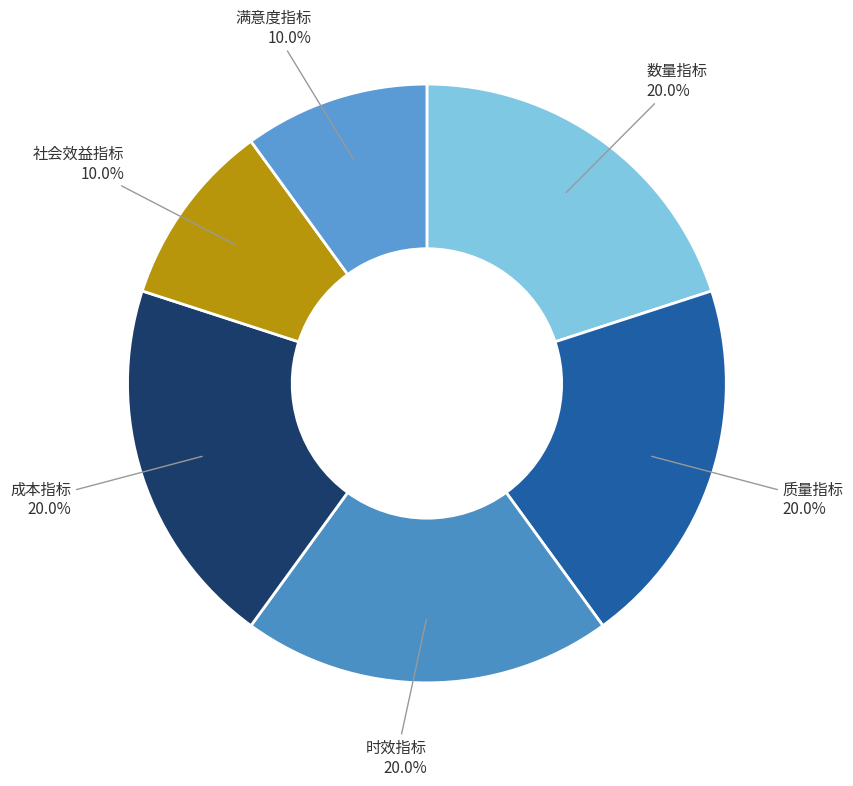

What percentage is NOT represented by 满意度指标?

90.0%